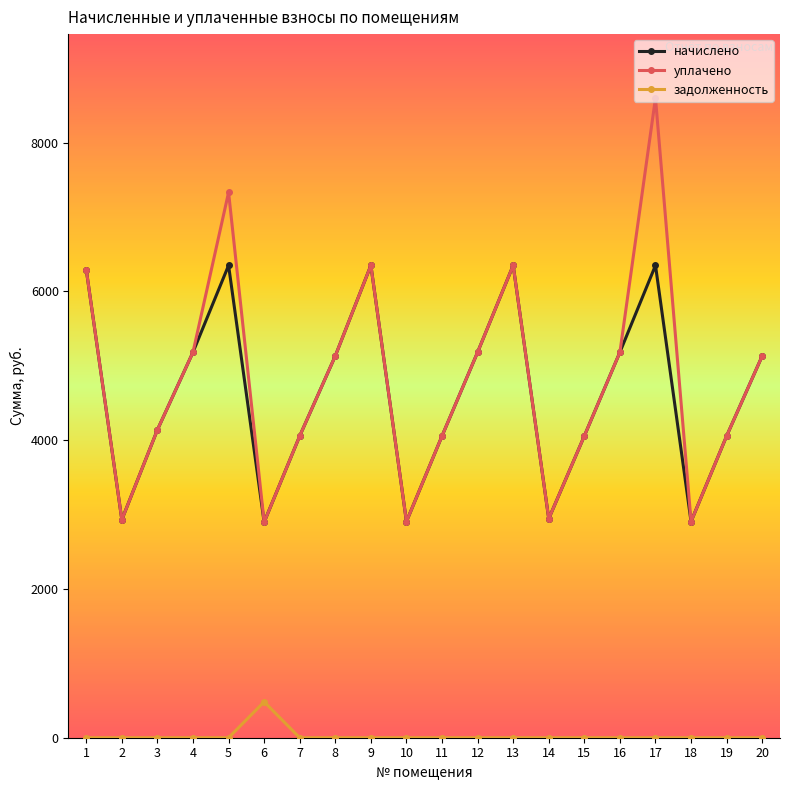

At which category is the sum across all series the highest?

17